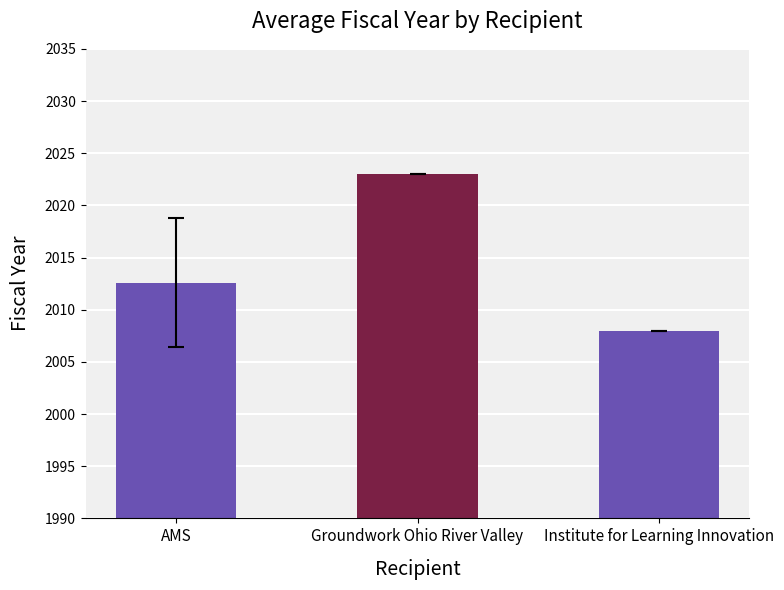

Count the values in the range 2008 to 2023.

3